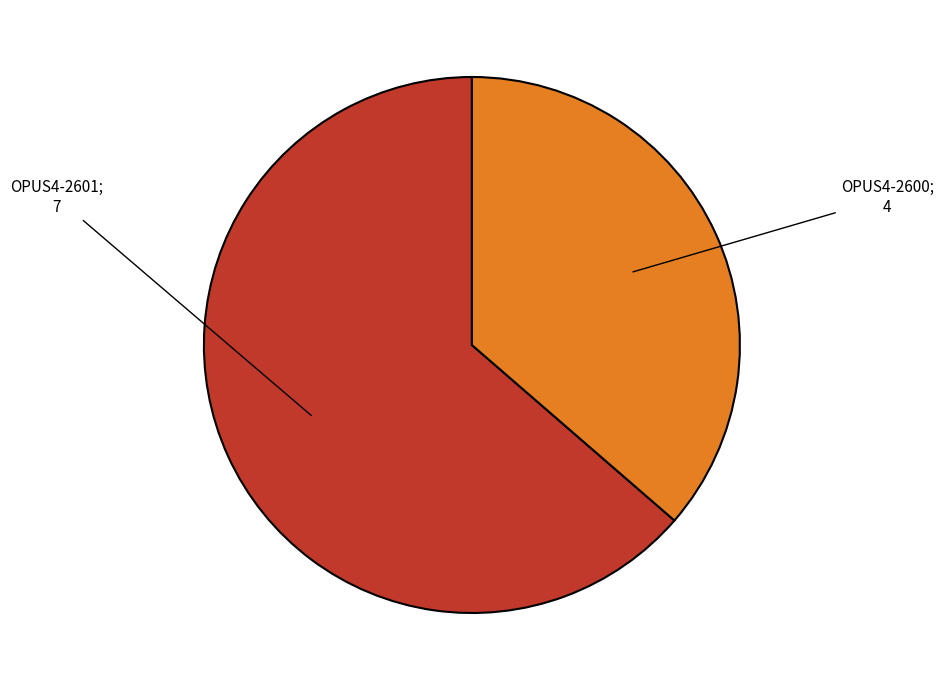

Is there any slice that represents more than half of the pie?

Yes